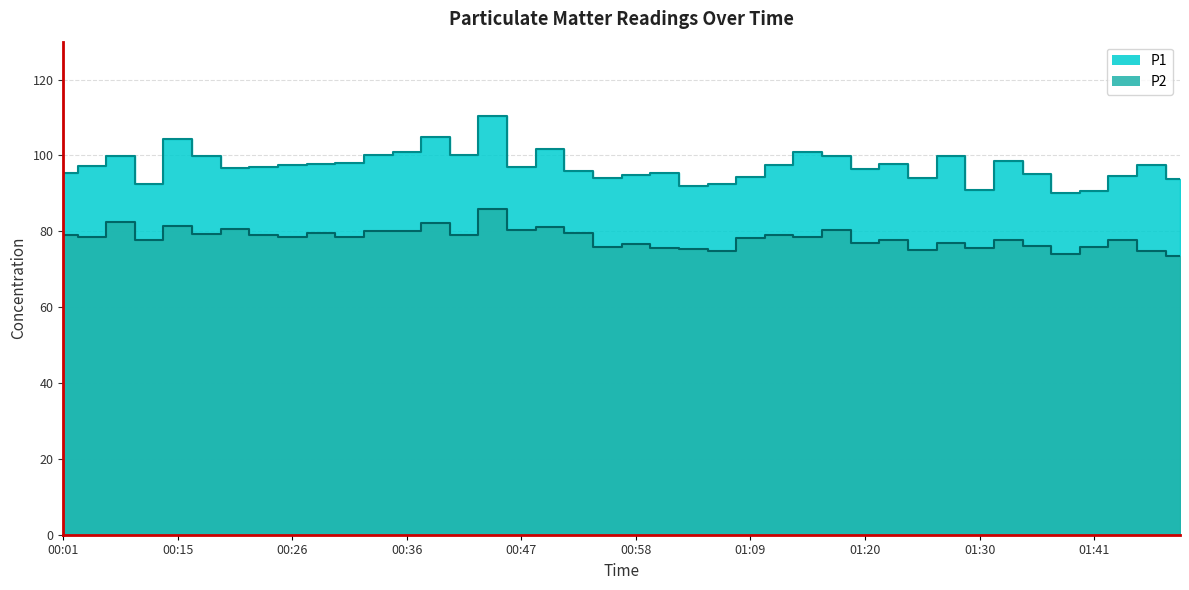

Rank the series at 00:55 from lowest to highest value.

P2, P1